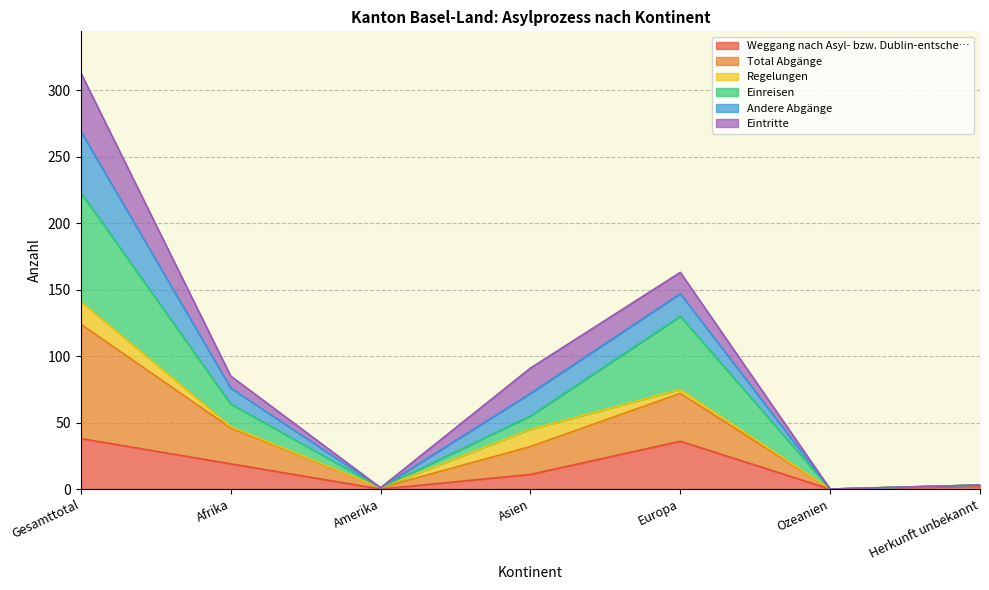

Is the value of Andere Abgänge at Herkunft unbekannt greater than the value of Weggang nach Asyl- bzw. Dublin-entsche… at Amerika?

Yes